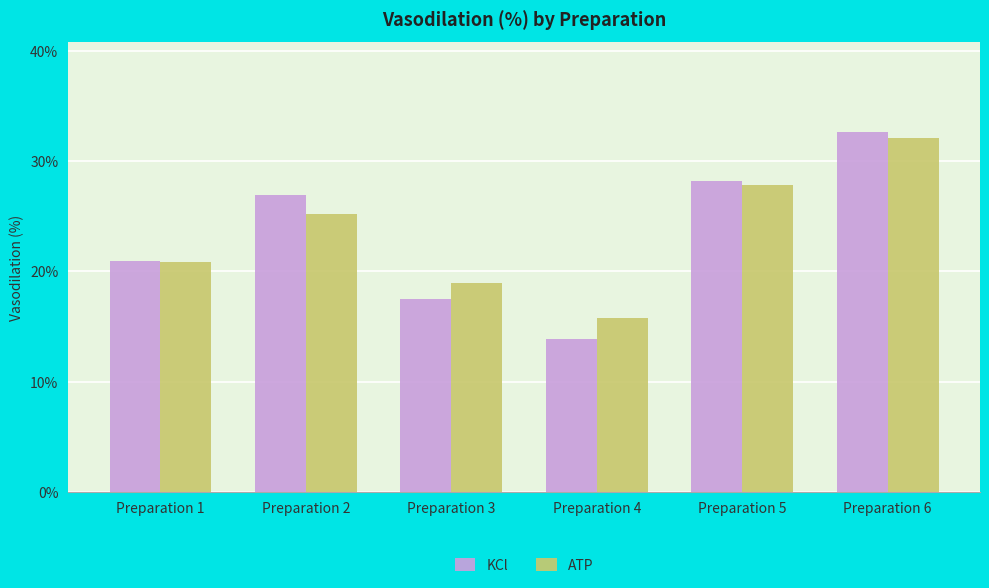

What is the total value across all series at Preparation 1?

41.8